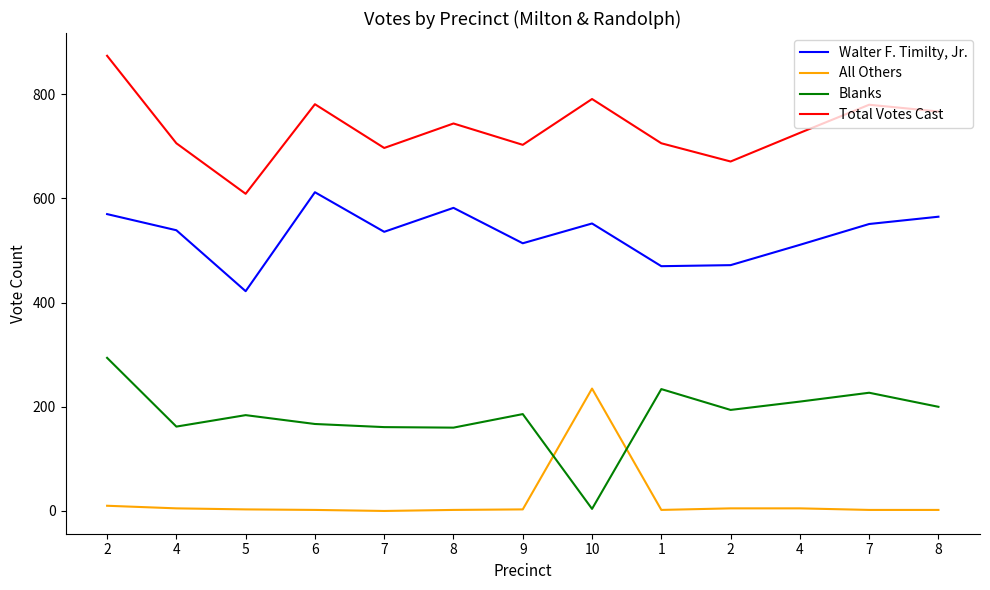

Reading left to right, extract all data points from this chart.

Walter F. Timilty, Jr.: 2=570	4=539	5=422	6=612	7=536	8=582	9=514	10=552	1=470	2=472	4=511	7=551	8=565
All Others: 2=10	4=5	5=3	6=2	7=0	8=2	9=3	10=235	1=2	2=5	4=5	7=2	8=2
Blanks: 2=294	4=162	5=184	6=167	7=161	8=160	9=186	10=4	1=234	2=194	4=210	7=227	8=200
Total Votes Cast: 2=874	4=706	5=609	6=781	7=697	8=744	9=703	10=791	1=706	2=671	4=726	7=780	8=767